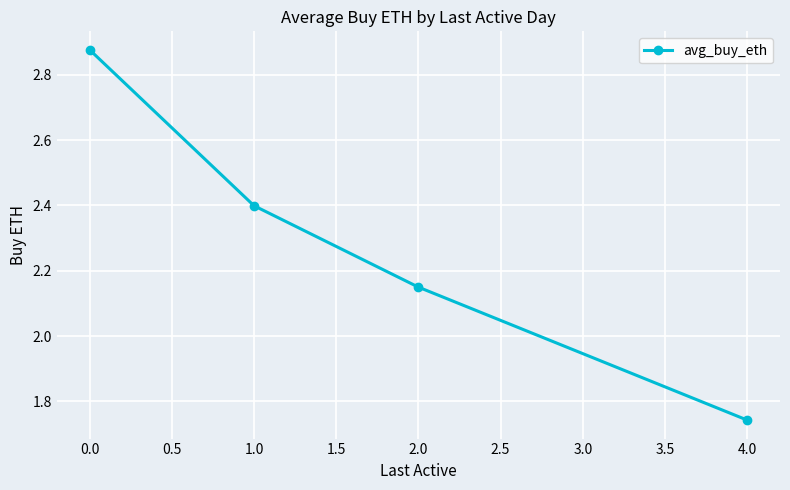

True or false: the data shows 2.9 at 2.0.

False